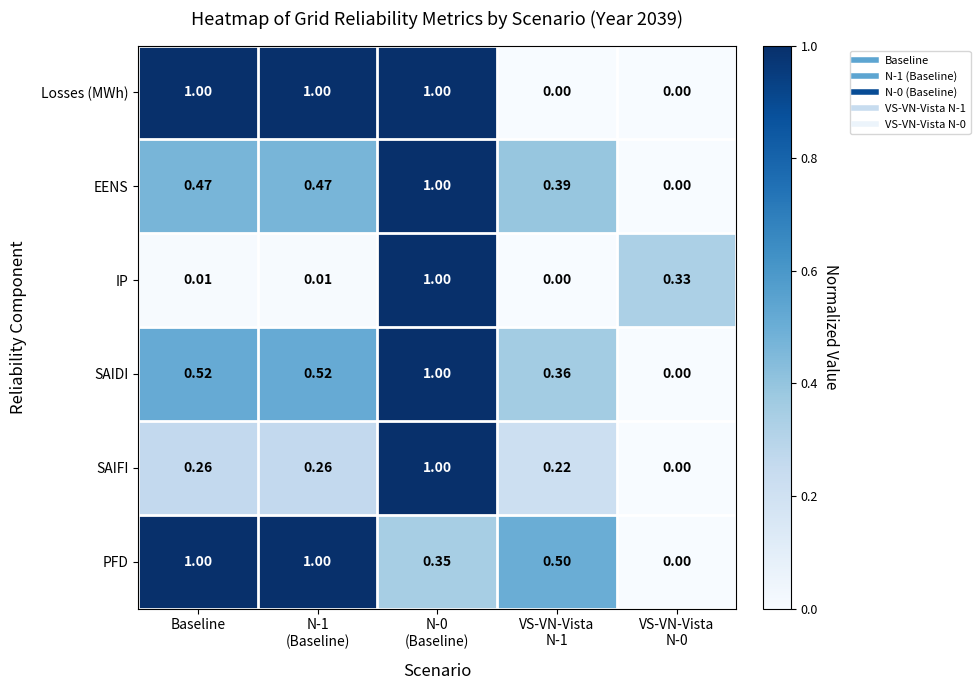

Is the value of SAIDI at Baseline greater than the value of PFD at Baseline?

No